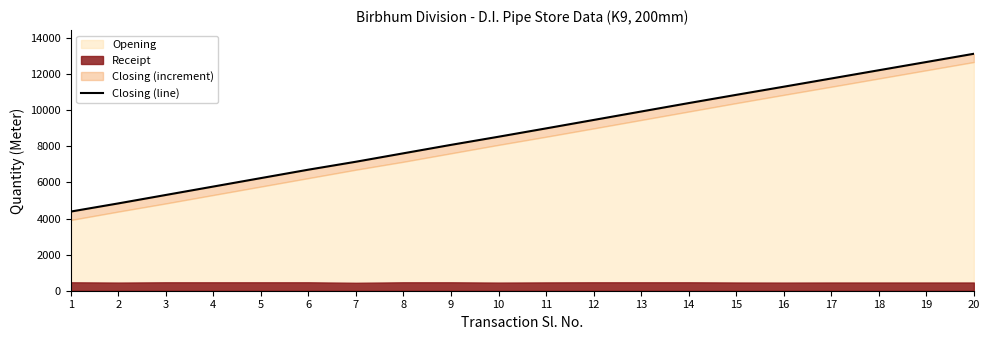

True or false: the data shows 10857 at 15.

True